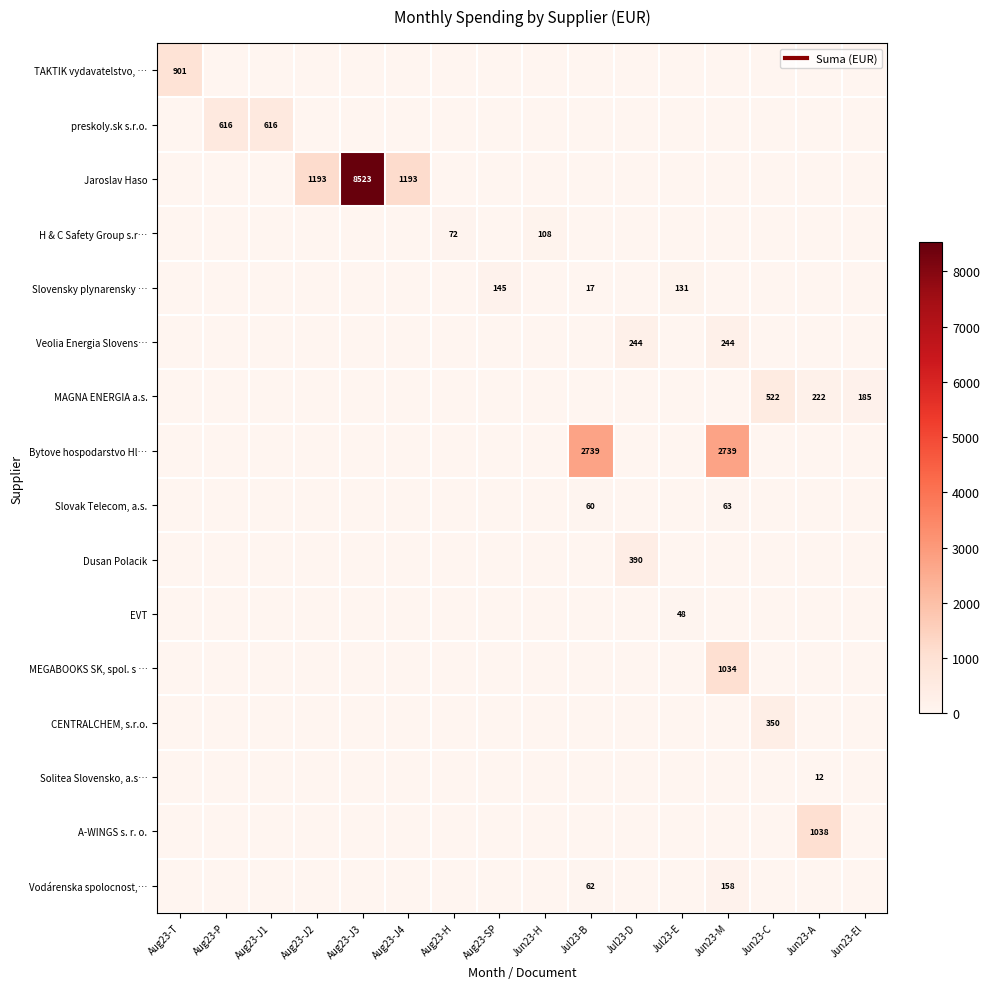

How many categories are shown in the chart?

16